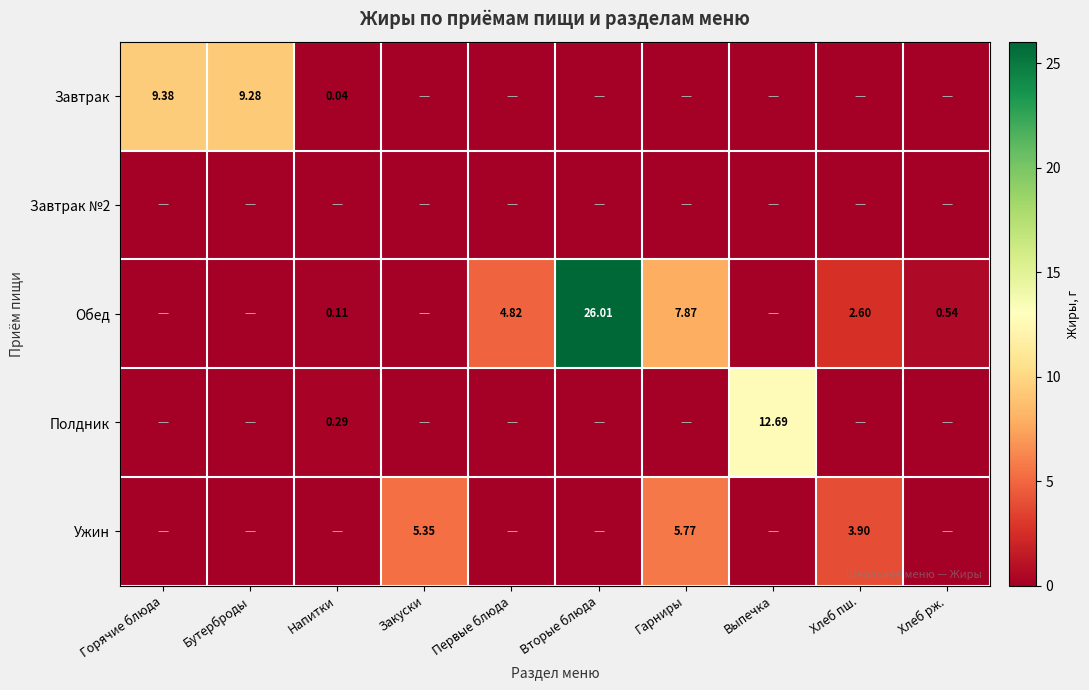

Rank the series at Напитки from highest to lowest value.

Полдник, Обед, Завтрак, Завтрак №2, Ужин